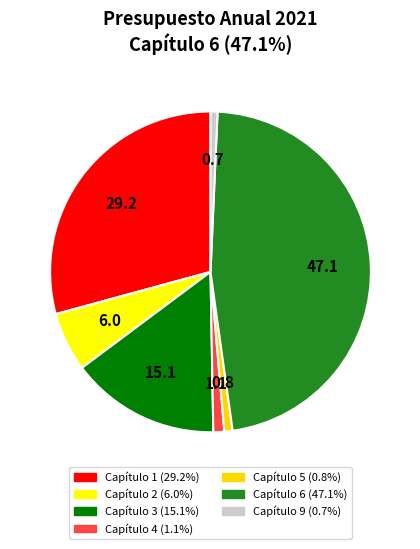

Which category has the biggest portion of the pie?

Capítulo 6